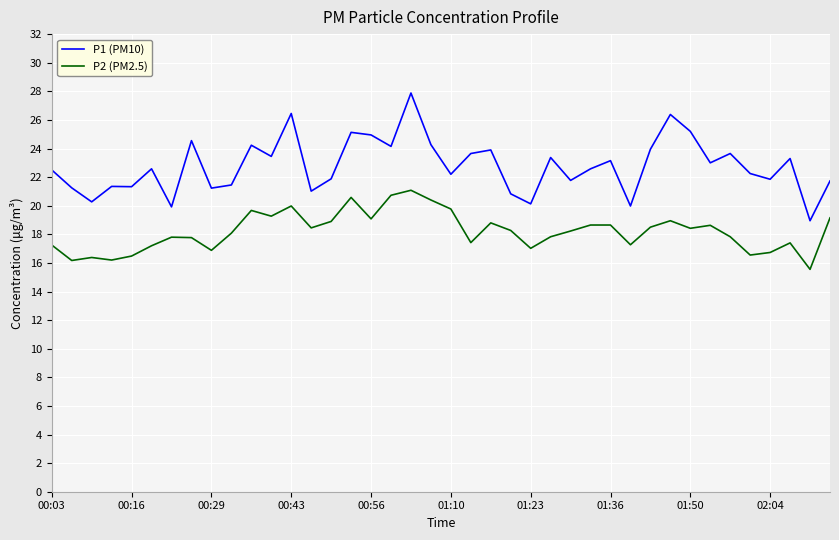

In P1 (PM10), how many points are lower than both neighbors (excluding endpoints)?

14